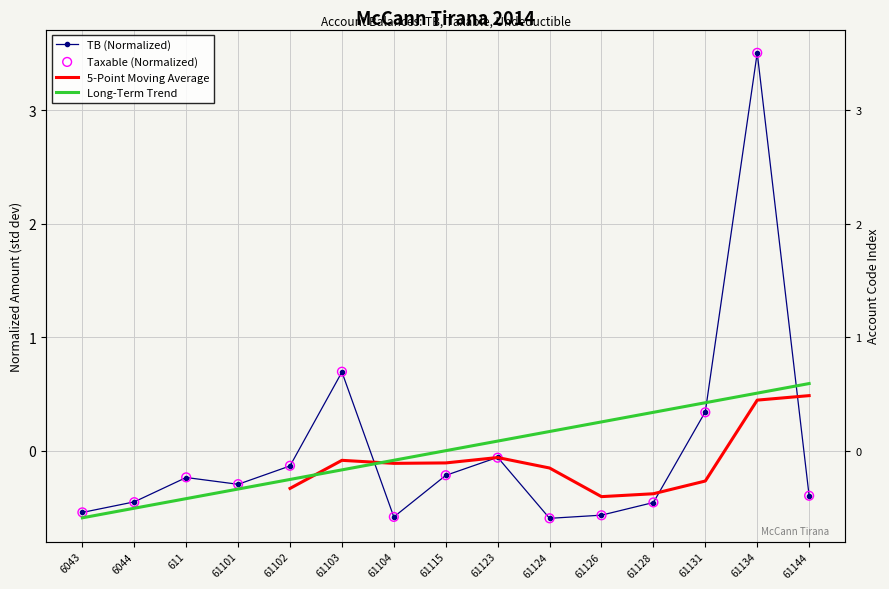

Which series has the widest spread of Y values?

TB (Normalized)